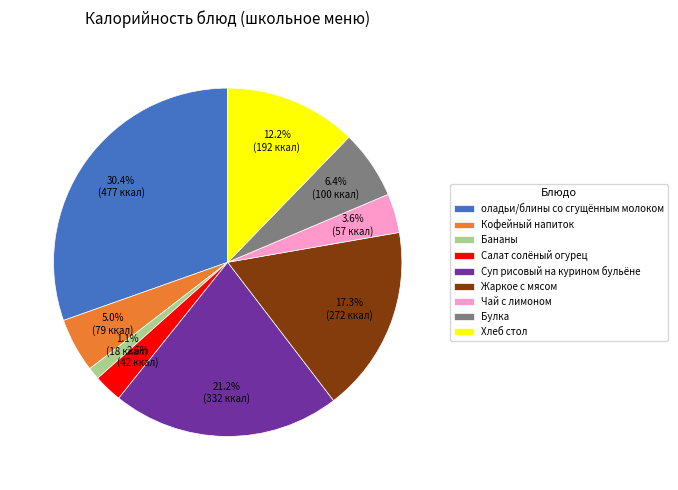

Which category has the biggest portion of the pie?

оладьи/блины со сгущённым молоком